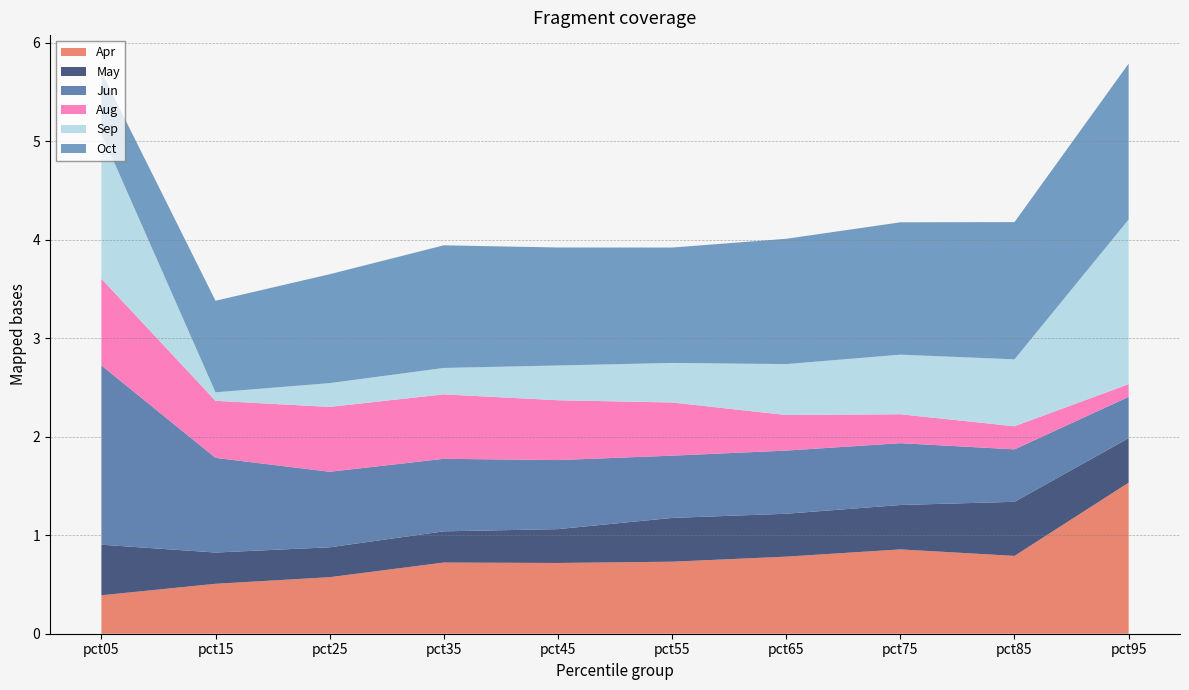

Reading left to right, list all the values displayed in this chart.

Apr: 0.4	0.5	0.6	0.7	0.7	0.7	0.8	0.9	0.8	1.5
May: 0.5	0.3	0.3	0.3	0.3	0.4	0.4	0.5	0.5	0.5
Jun: 1.8	1.0	0.8	0.7	0.7	0.6	0.6	0.6	0.5	0.4
Aug: 0.9	0.6	0.7	0.7	0.6	0.5	0.4	0.3	0.2	0.1
Sep: 1.5	0.1	0.2	0.3	0.4	0.4	0.5	0.6	0.7	1.7
Oct: 0.6	0.9	1.1	1.2	1.2	1.2	1.3	1.3	1.4	1.6